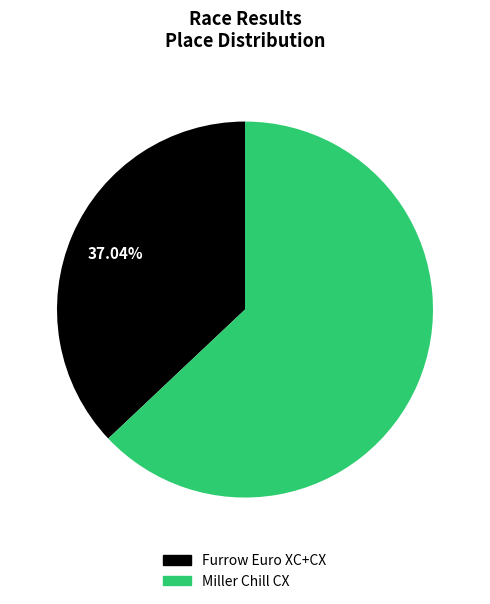

What is the smallest slice in the pie chart?

Furrow Euro XC+CX